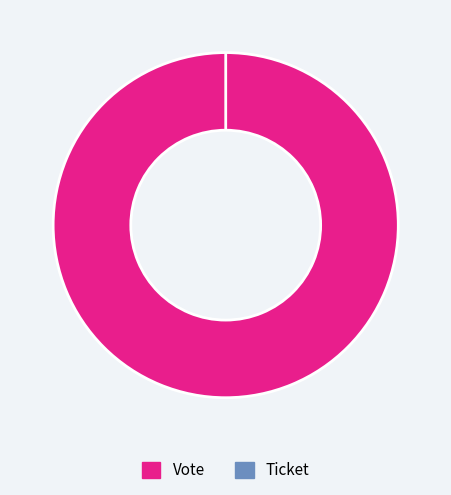

How many slices are in this pie chart?

2